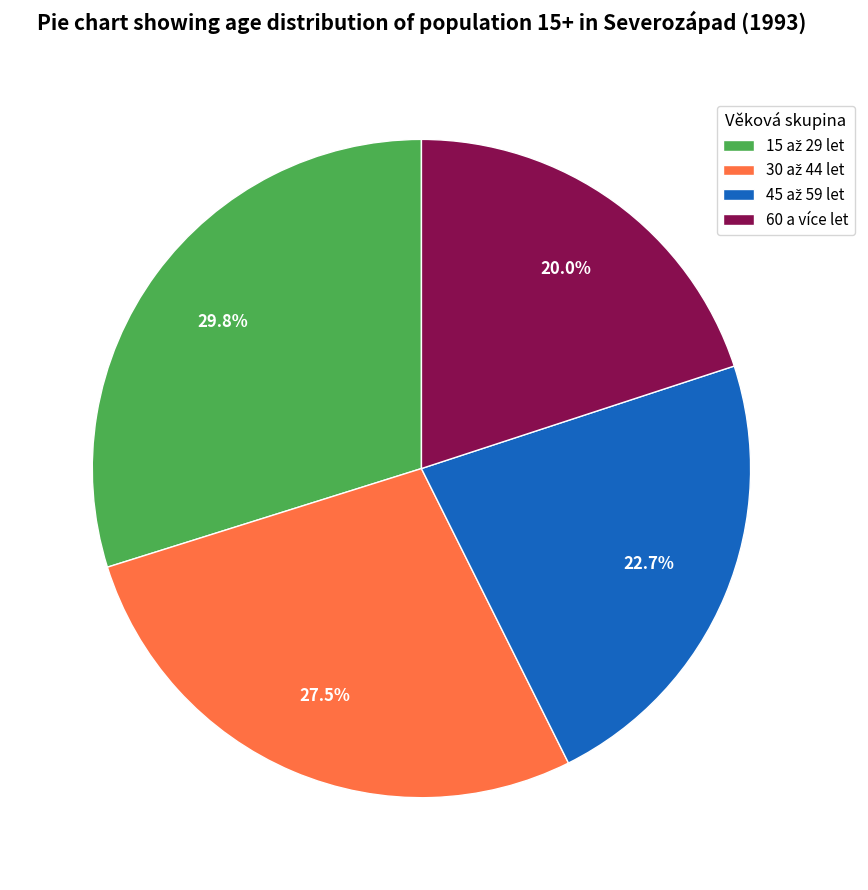

What portion of the pie excludes 60 a více let?

80.0%